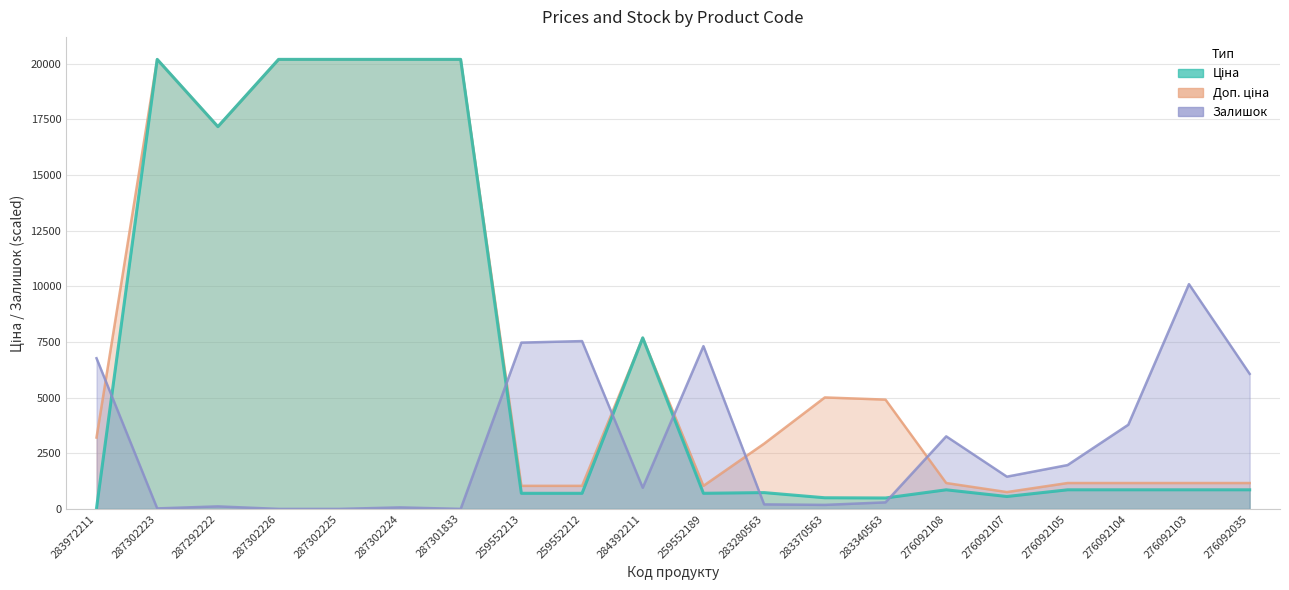

What is the sum of all Ціна values?

134482.9